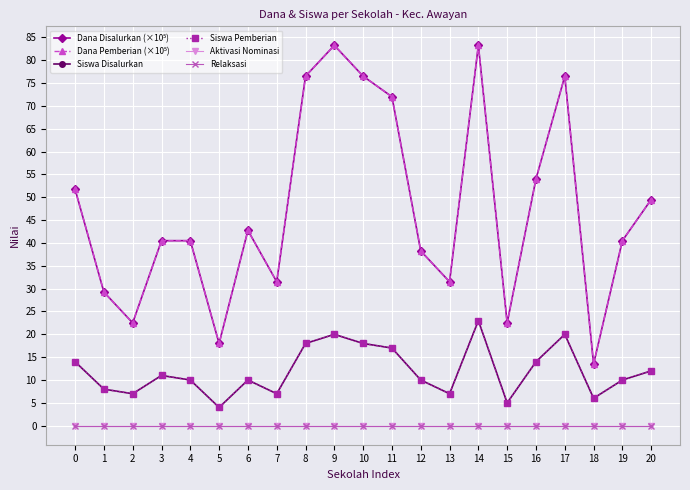

How many lines are shown in the chart?

6